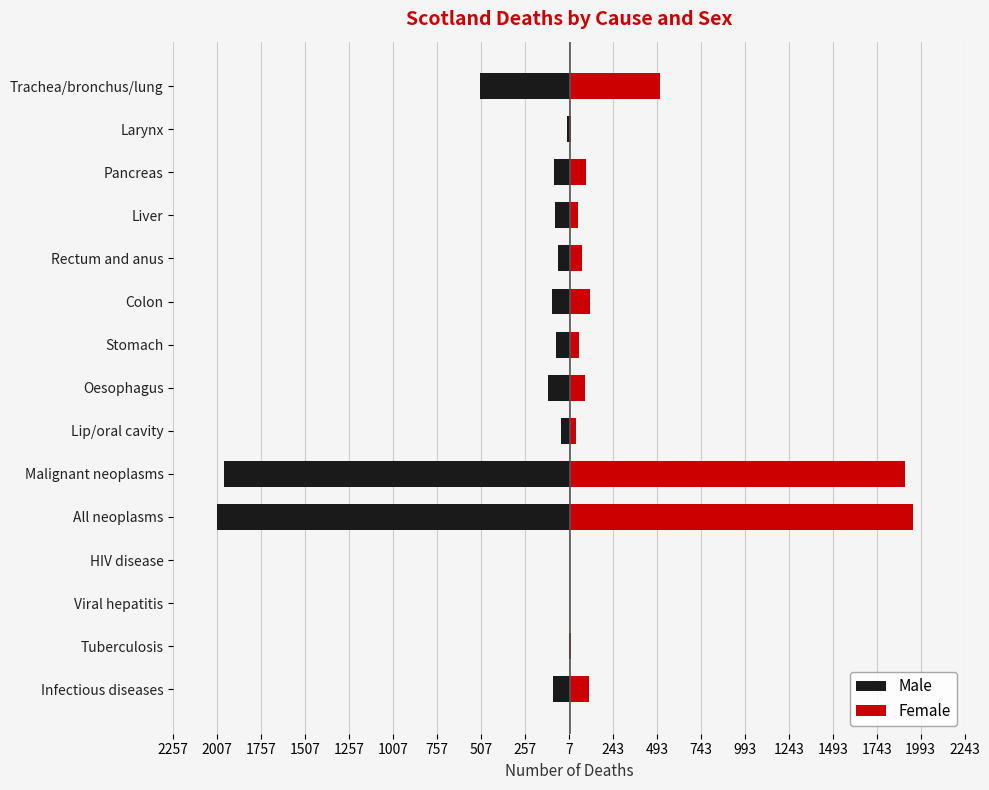

What are all the series names shown in the legend?

Male, Female